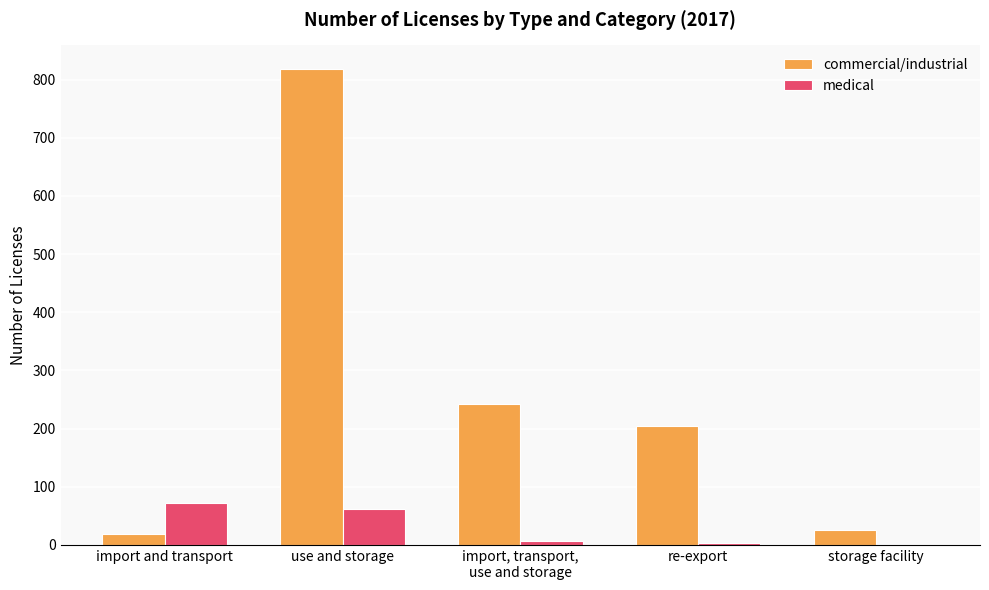

Which category has the highest value in the commercial/industrial series?

use and storage